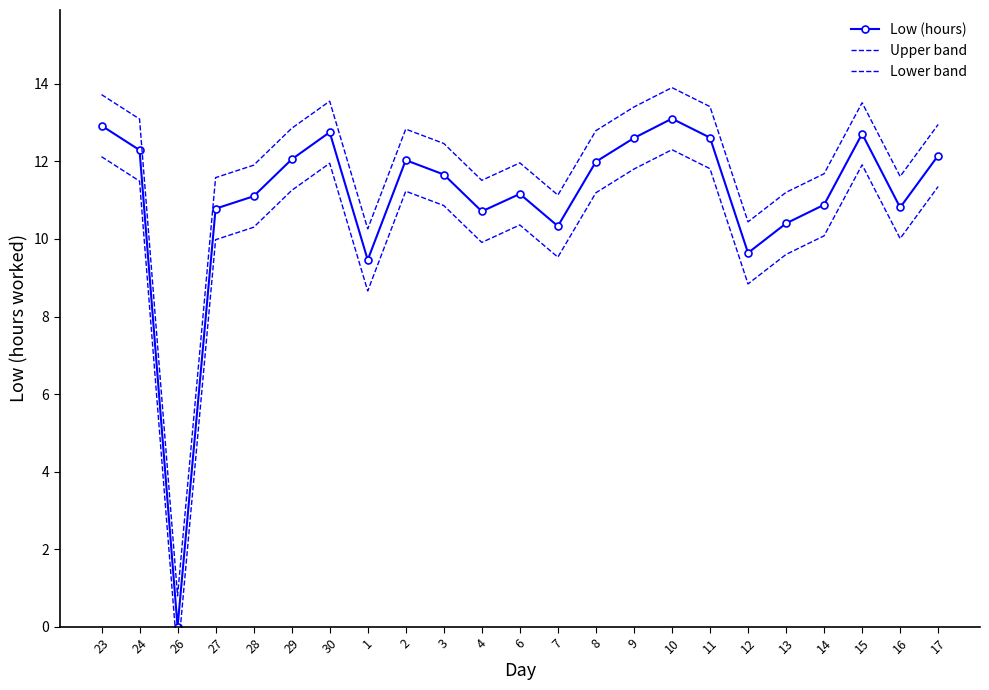

True or false: Low (hours) and Upper band cross at least once.

False